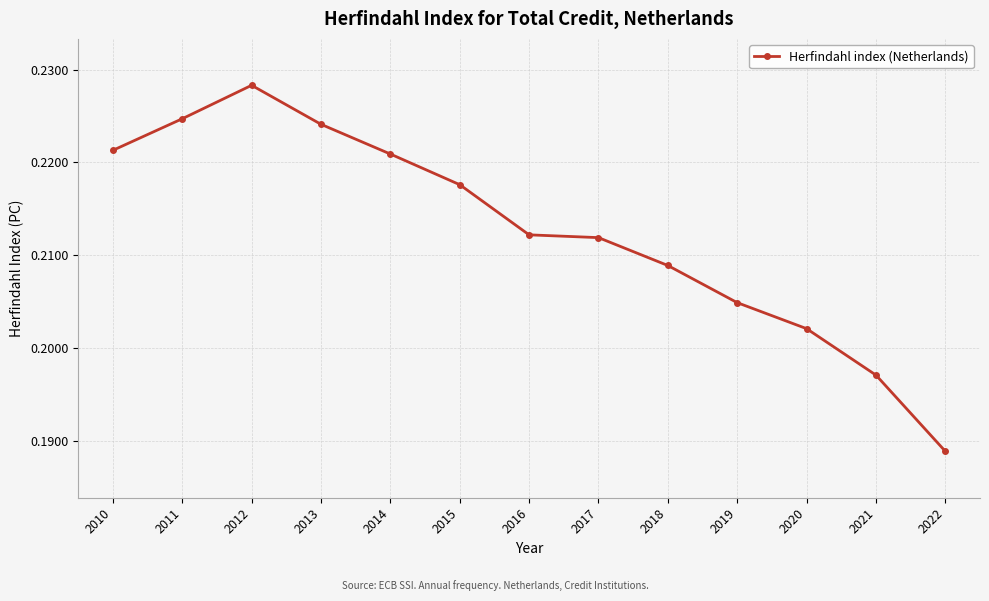

What is the sum of all values?

2.8